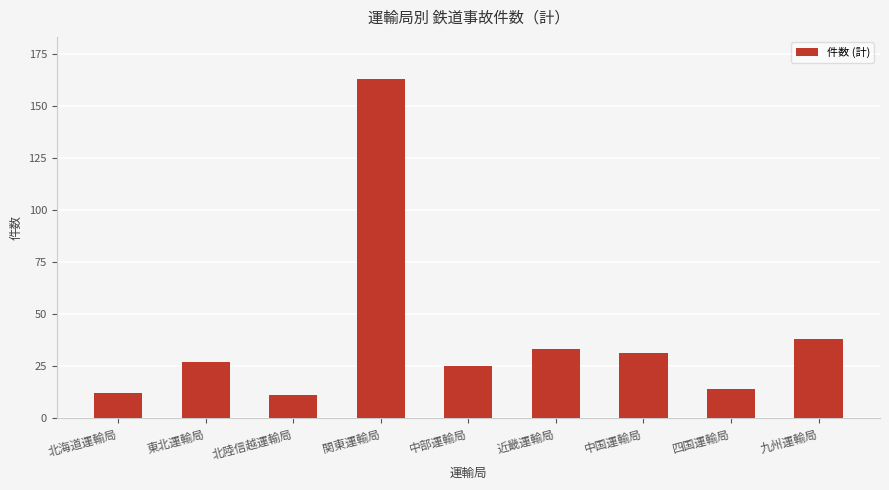

Is it true that the value at 九州運輸局 is 26?

False